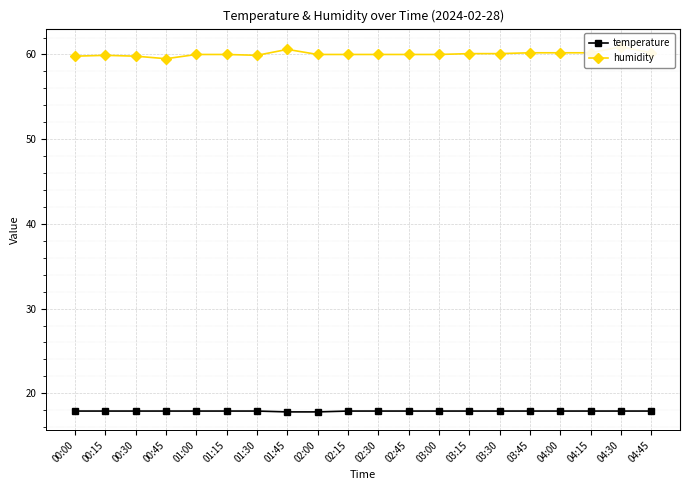

What position from the right is 03:30?

6